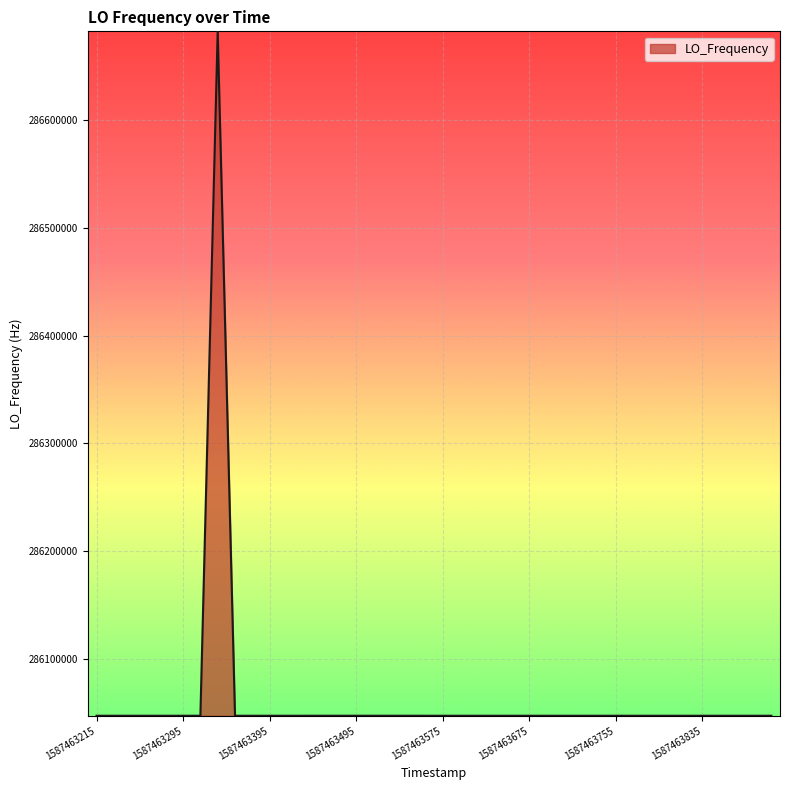

What is the difference between the maximum and minimum values?

635712.4